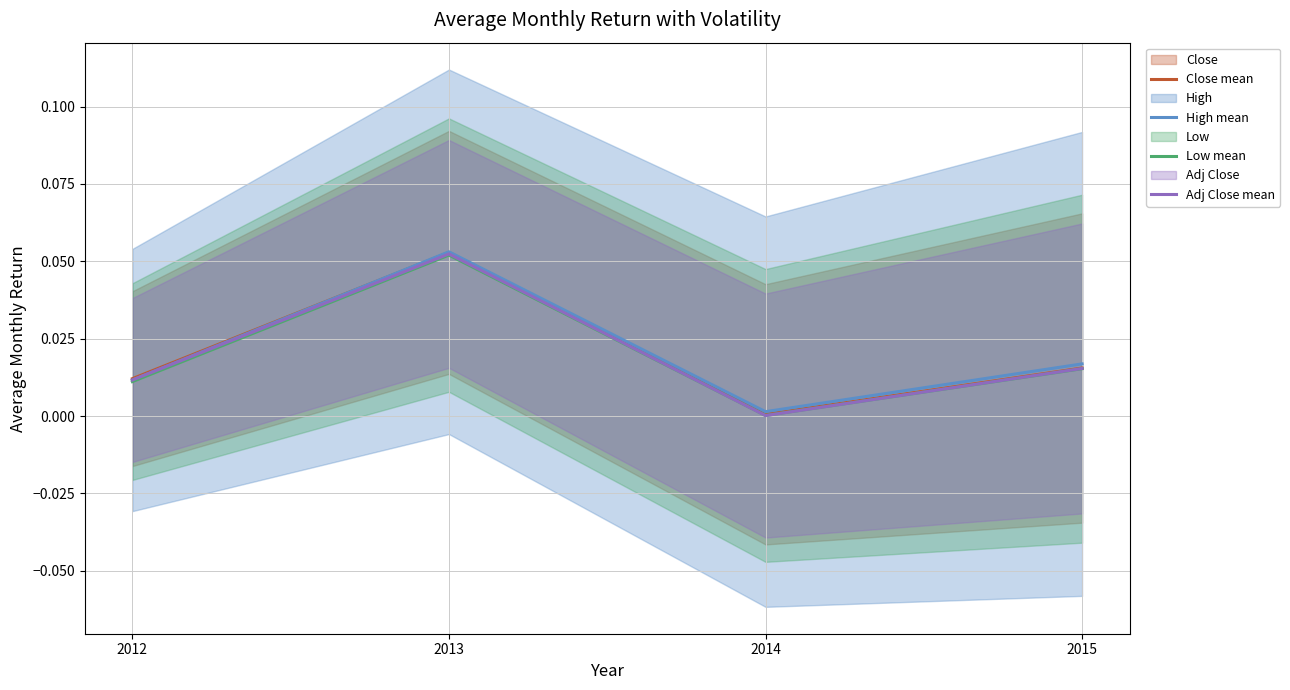

Which series changed the most between 2012 and 2015?

High mean